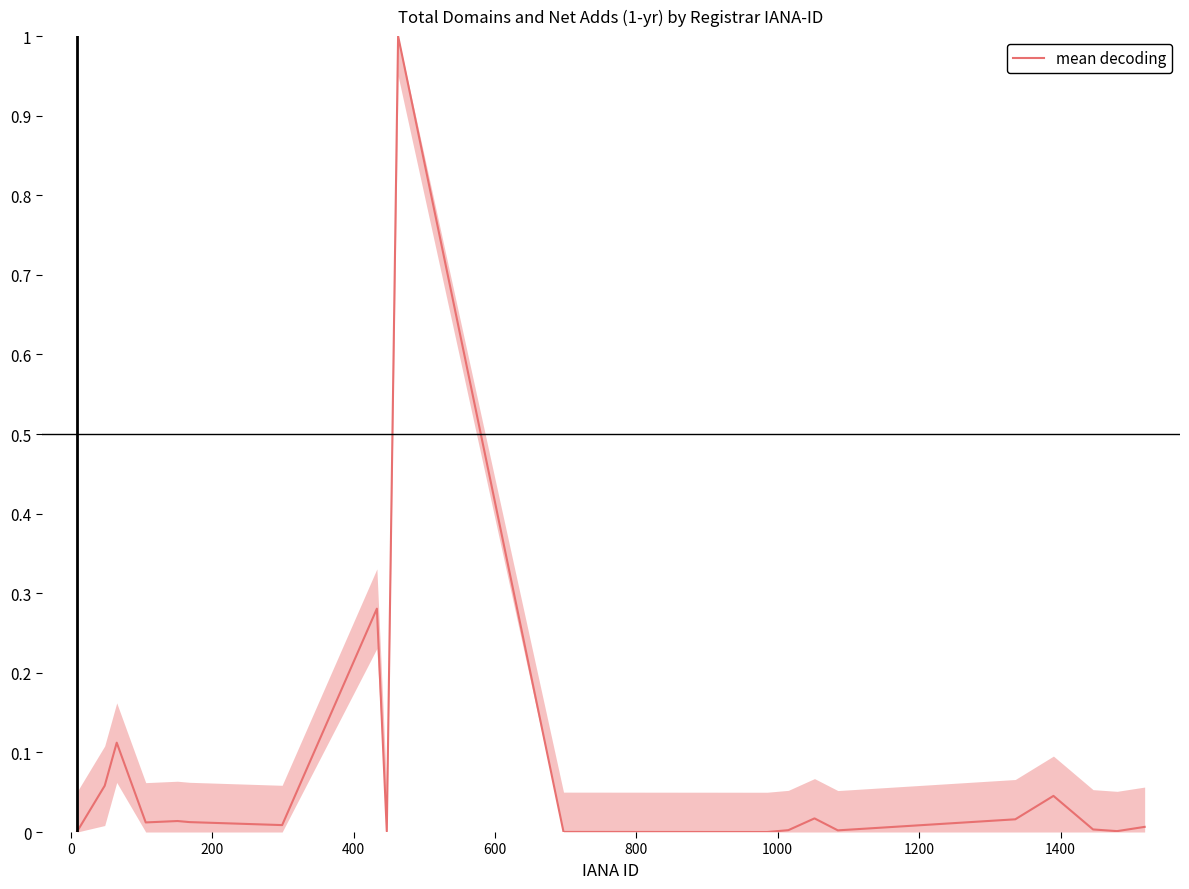

What is the greatest value displayed?

1.0